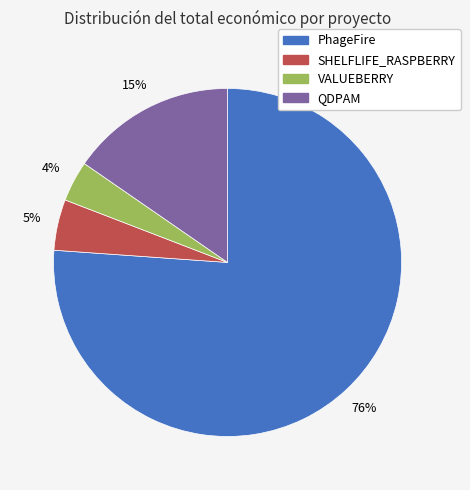

Approximately how many times larger is the value at SHELFLIFE_RASPBERRY compared to PhageFire?

0.1